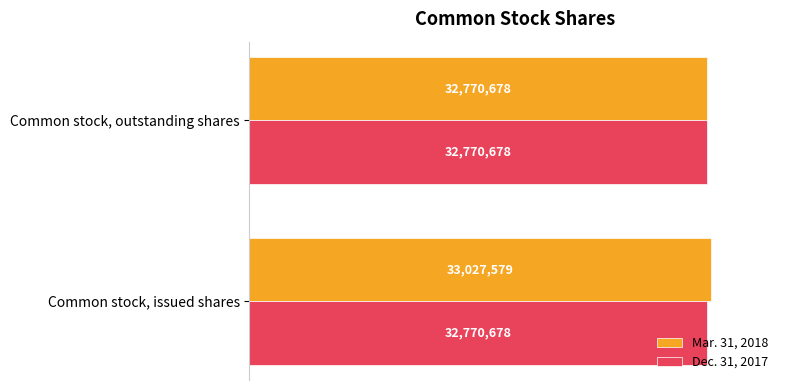

What is the greatest value displayed?

33027579.0